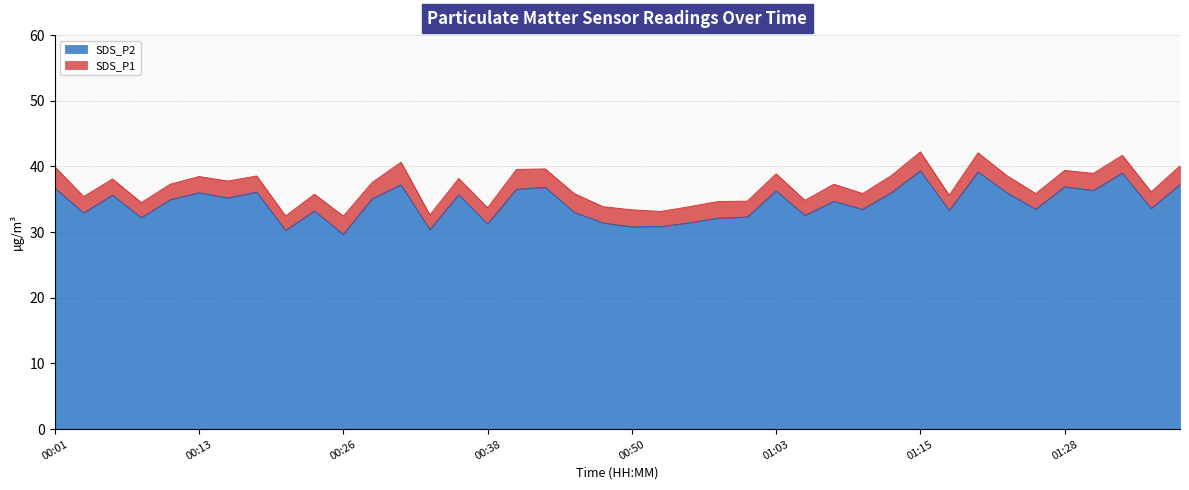

How many lines are shown in the chart?

2